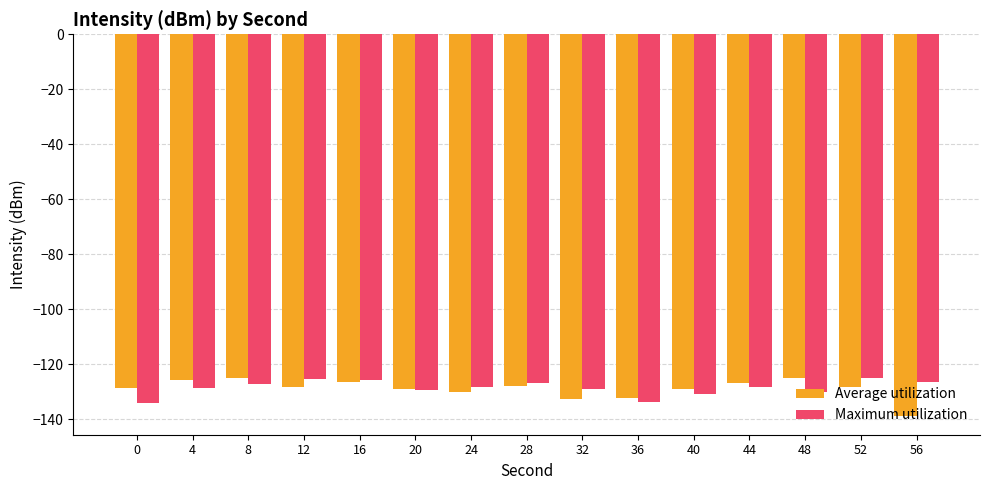

What is the greatest value displayed?

-124.8